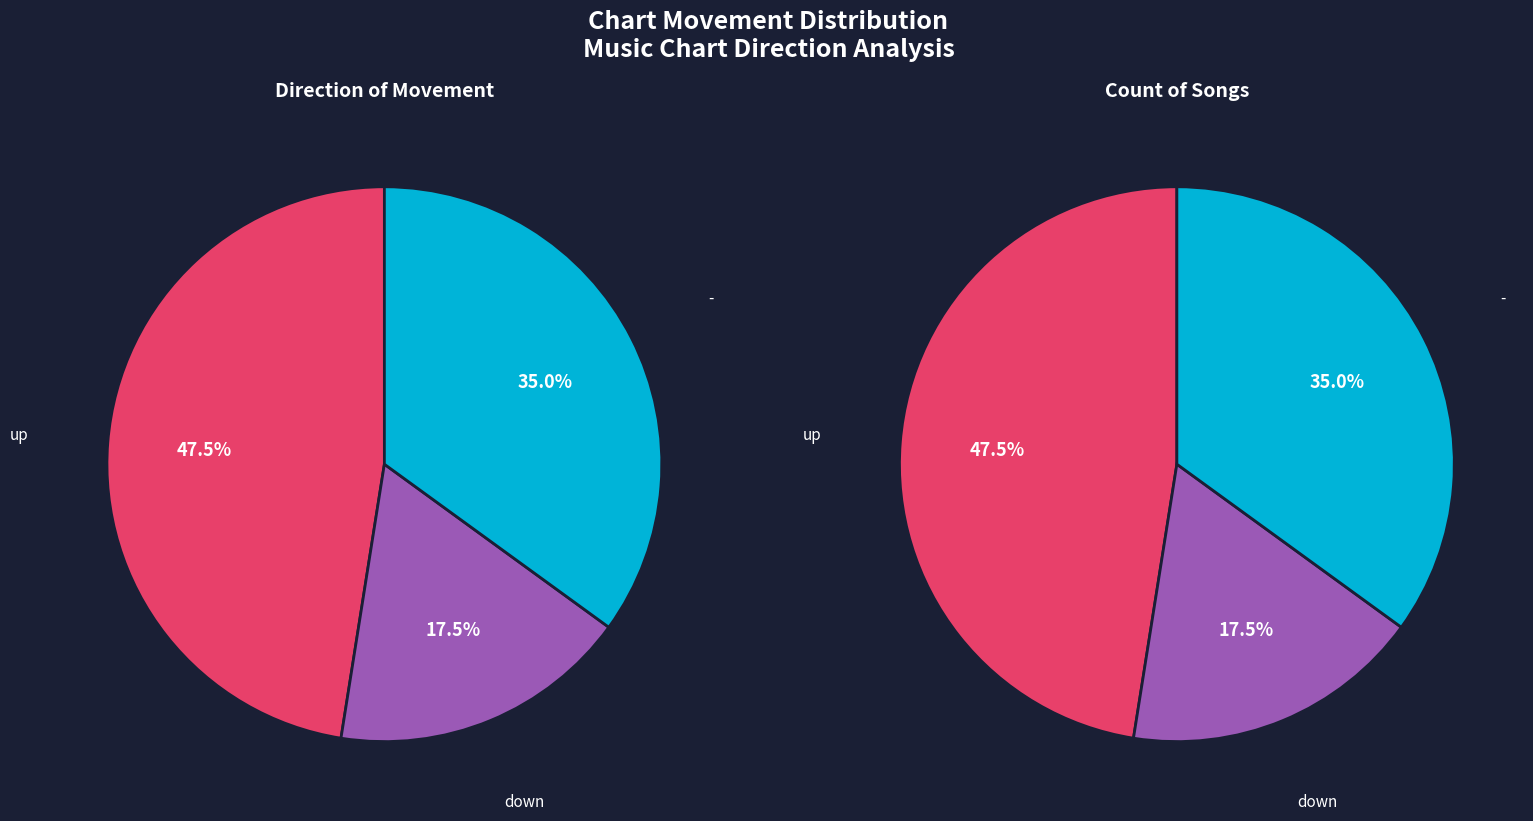

Which category has the biggest portion of the pie?

up